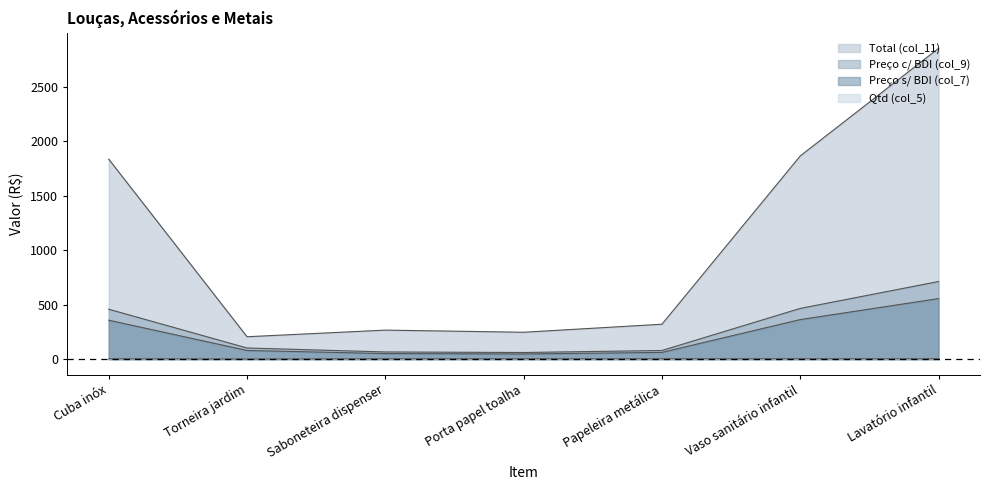

Where does the Total (col_11) series first go above 321?

Cuba inóx